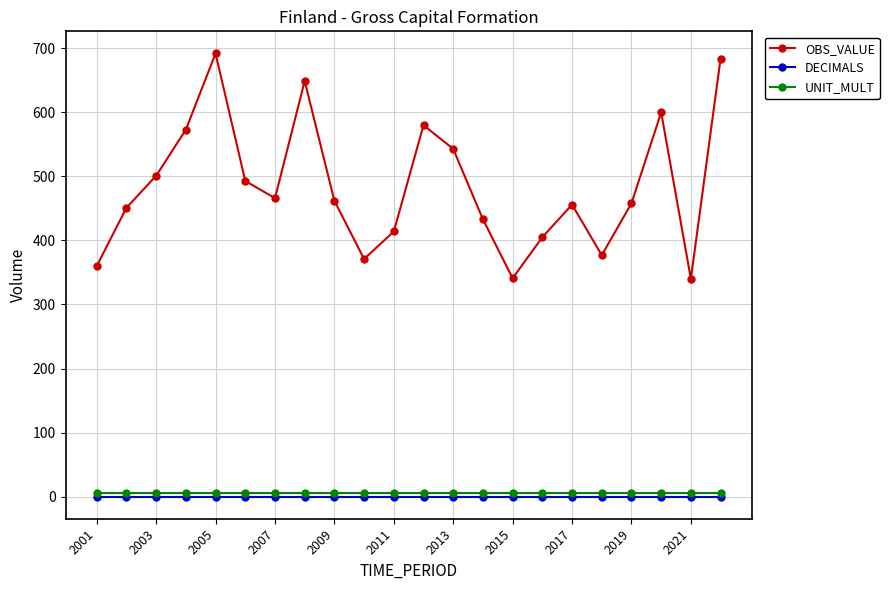

At how many categories does at least one series exceed 258?

22